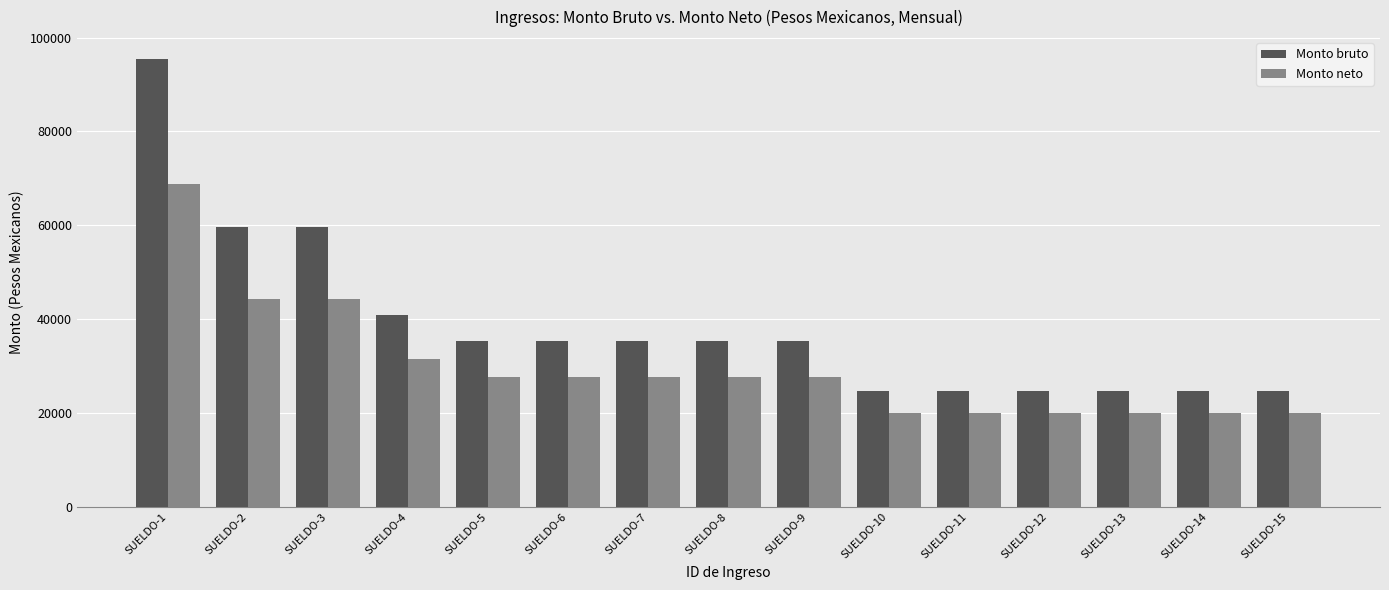

Rank the series by their maximum value, from lowest to highest.

Monto neto, Monto bruto